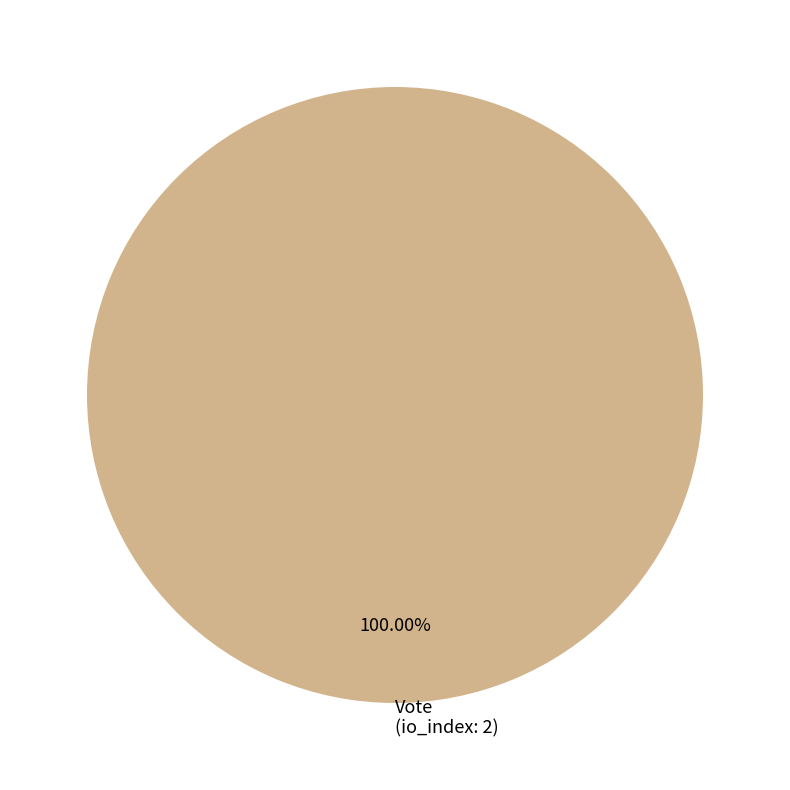

Which category accounts for the majority?

Vote (io_index: 2)